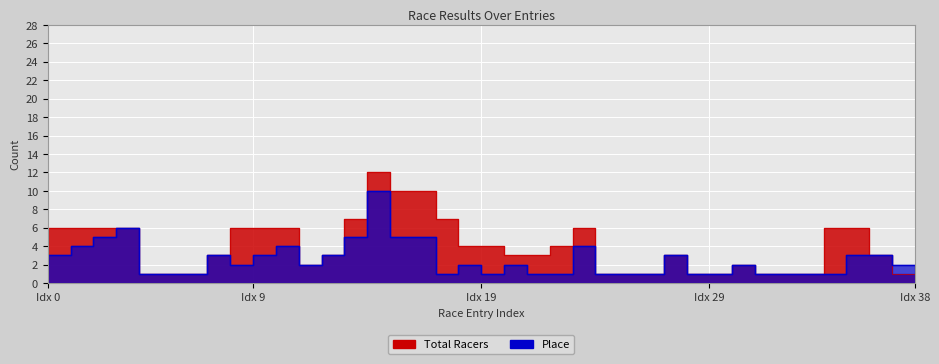

How many lines are shown in the chart?

2